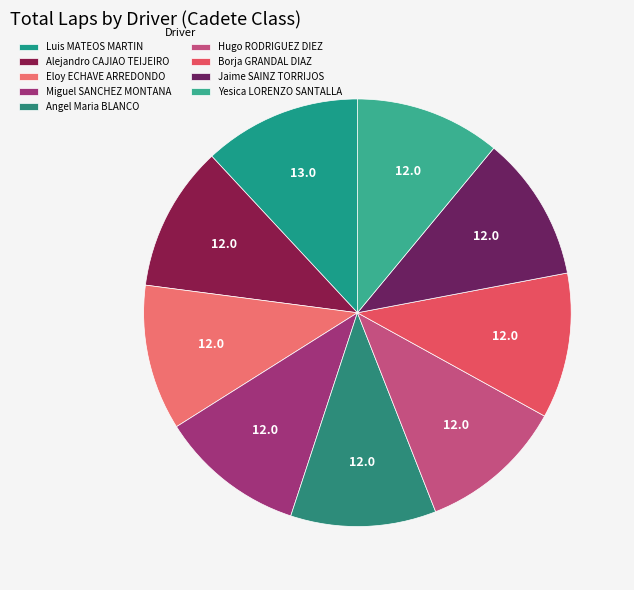

What is the largest slice in the pie chart?

Luis MATEOS MARTIN